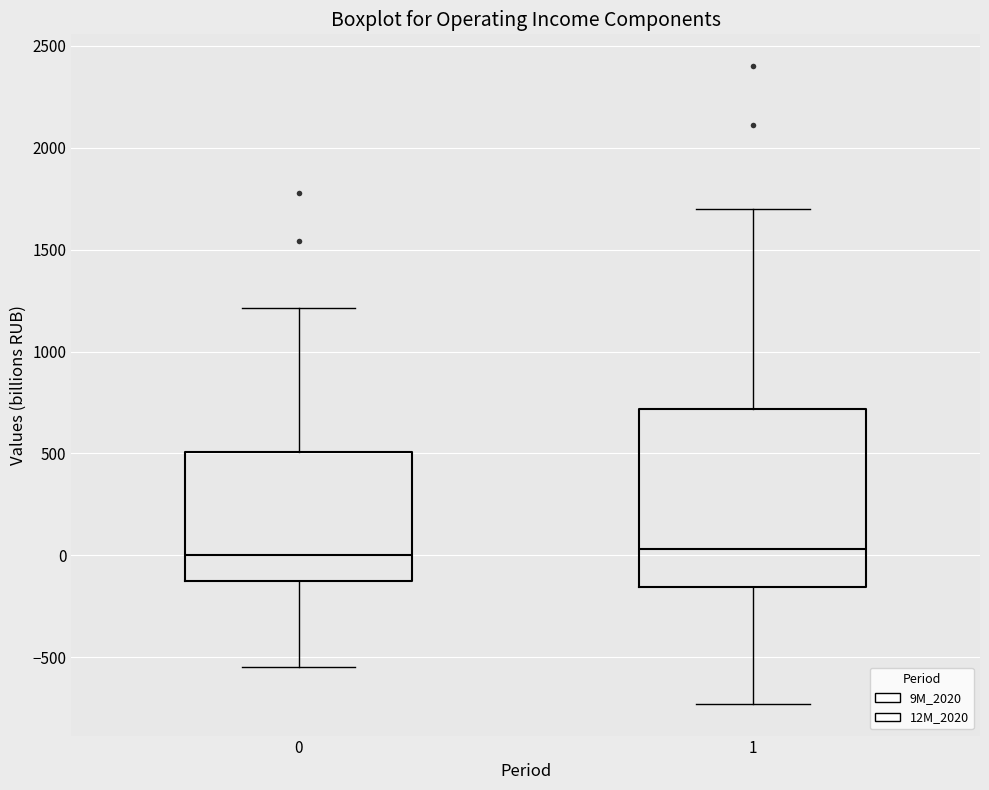

Where does the upper whisker of the box at x = 0 end on the y-axis? The values are not printed on the chart, so give them approximately, as read against the axis.

1200